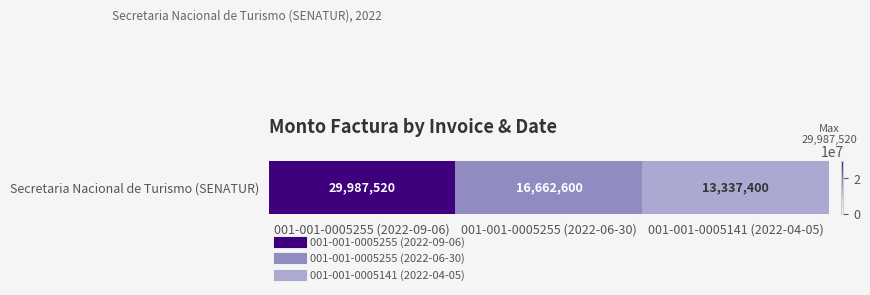

How many values exceed 16662600?

1